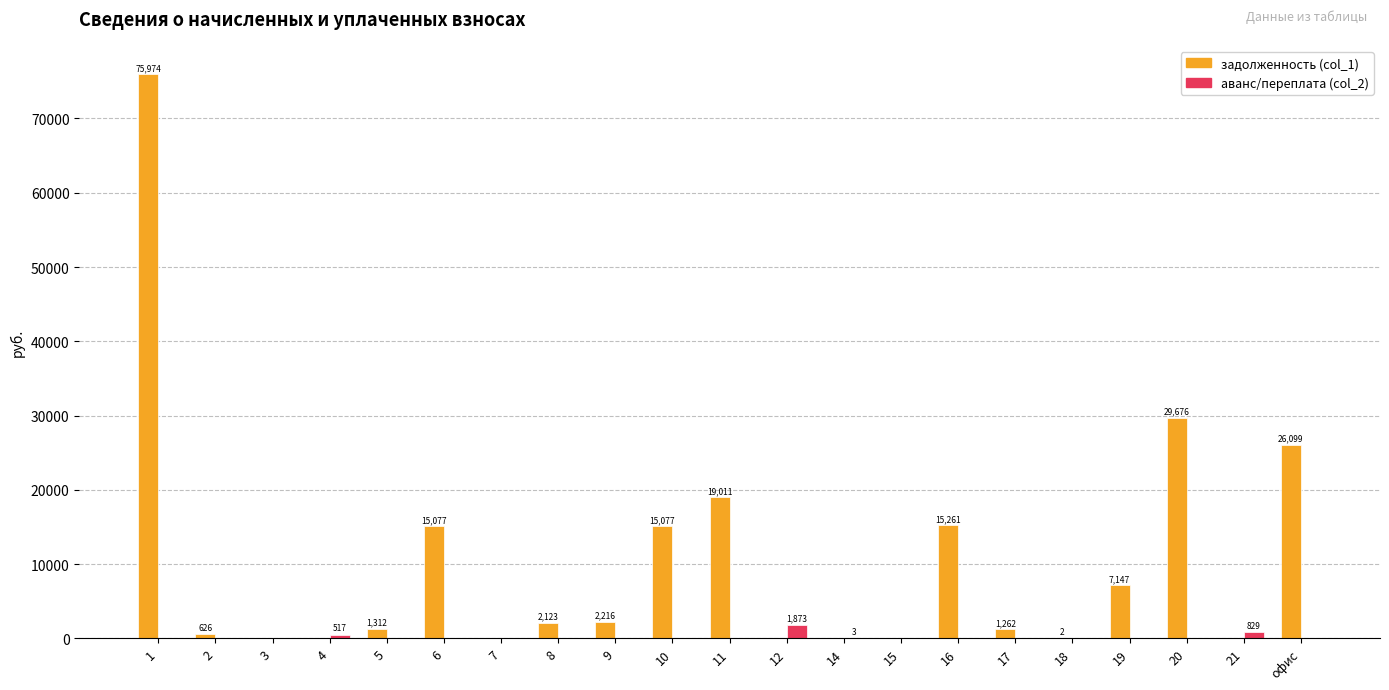

Which series has the largest total across all categories?

задолженность (col_1)